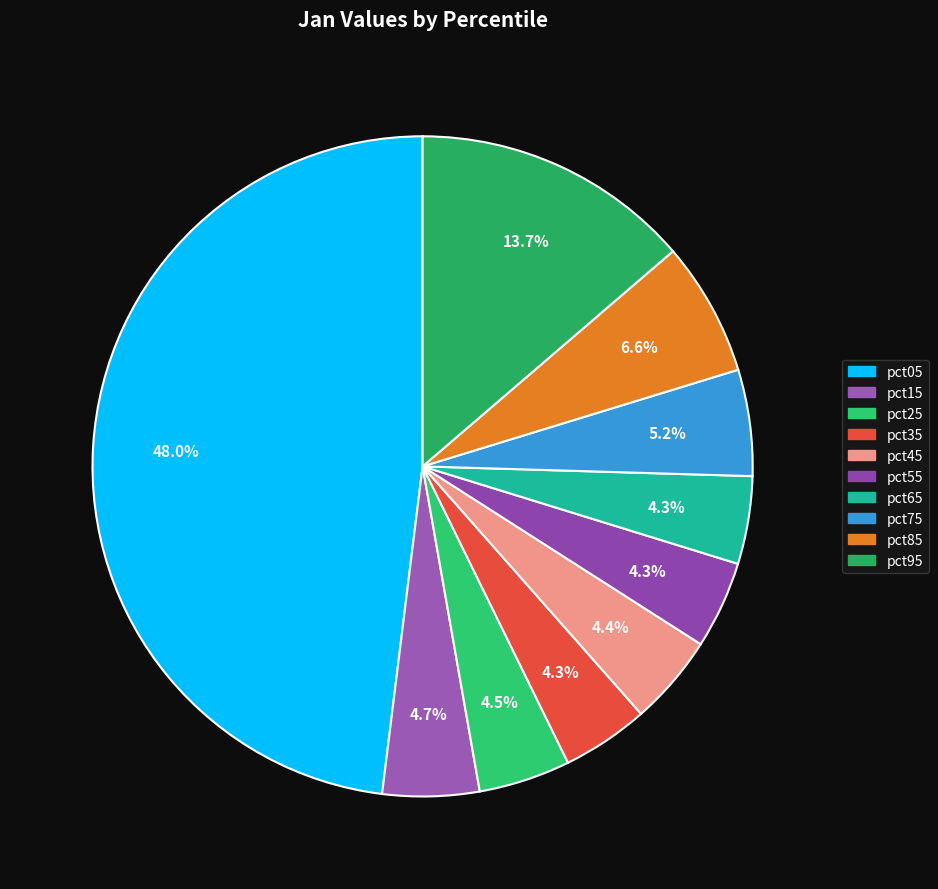

To the nearest percent, what portion does pct25 represent?

4%